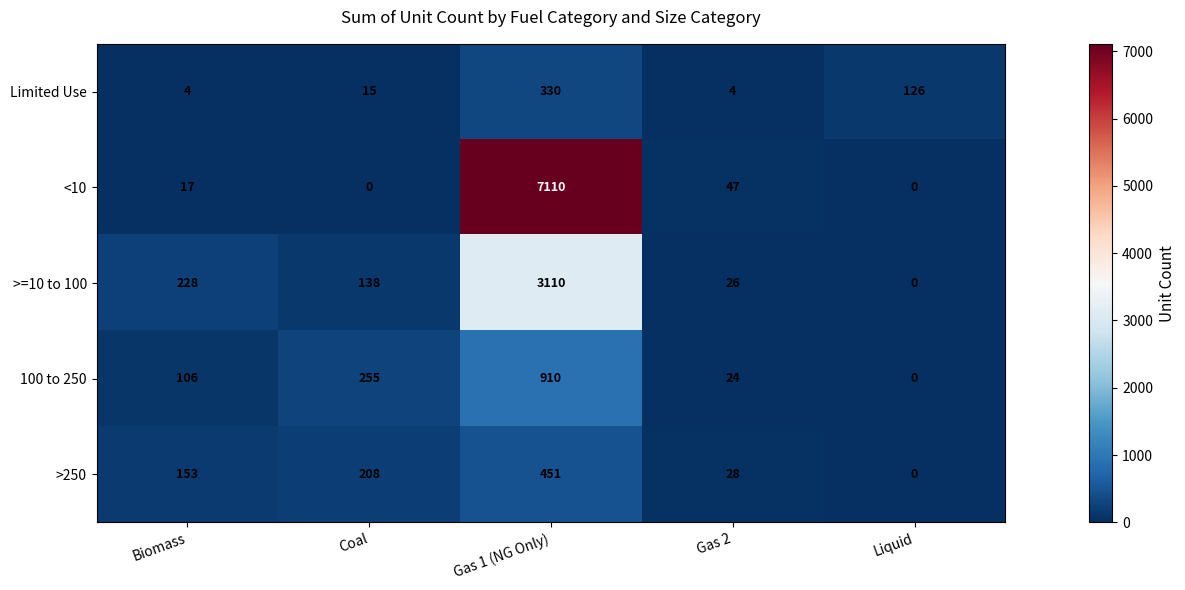

What is the highest value of the <10 series?

7110